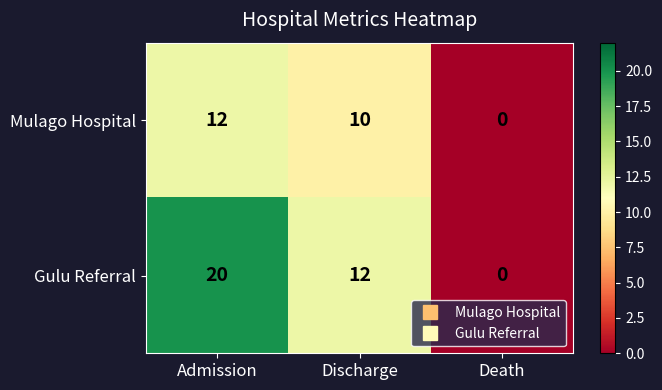

At which category is the sum across all series the highest?

Admission